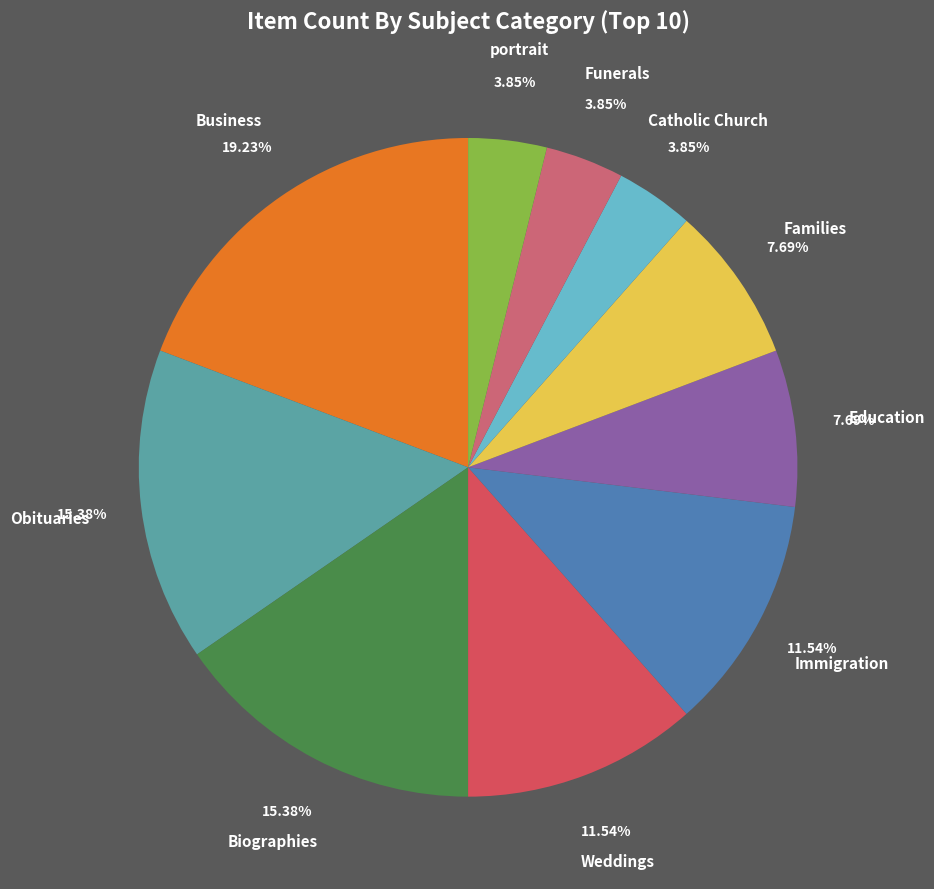

True or false: Obituaries accounts for 21% of the total.

False